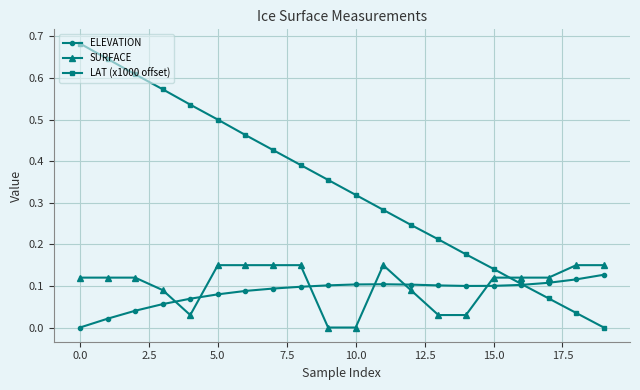

True or false: SURFACE has more than 0 interior local peaks.

True